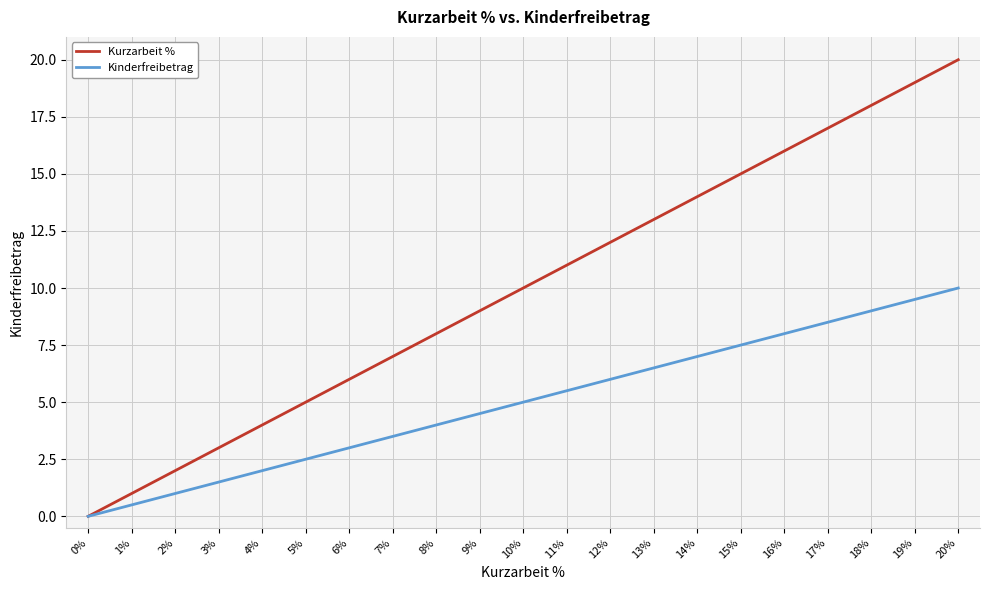

Is it true that Kinderfreibetrag equals 2.3 at 7%?

False